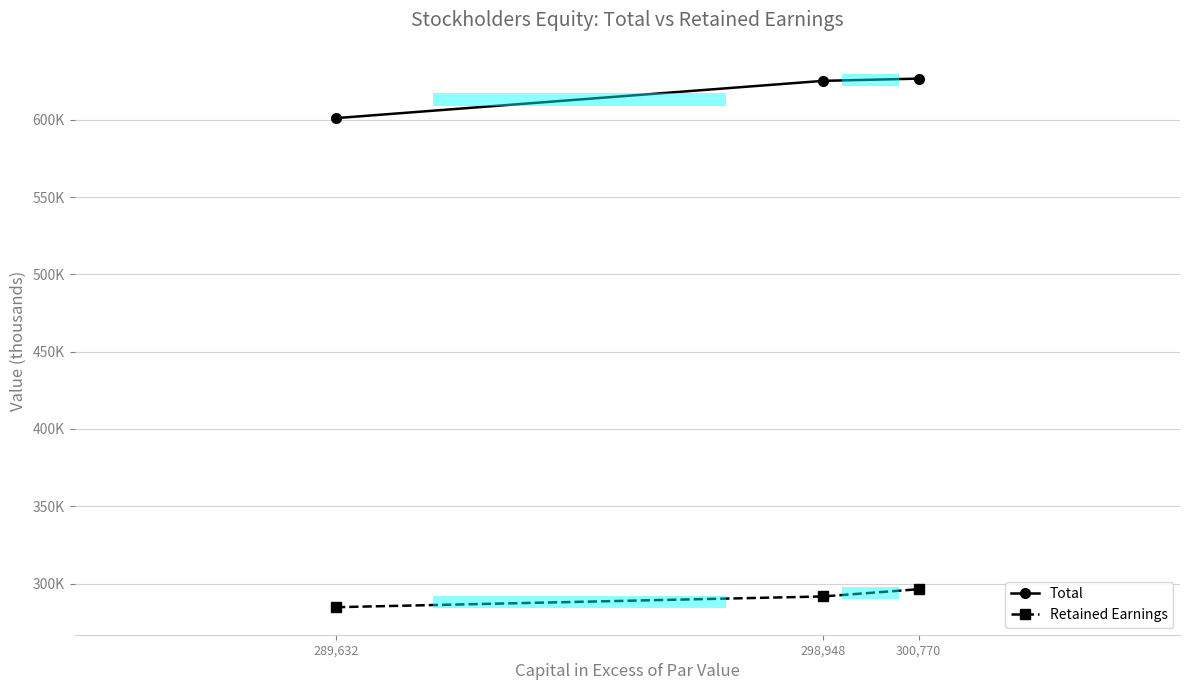

Where does the Total series first go above 625216?

300,770